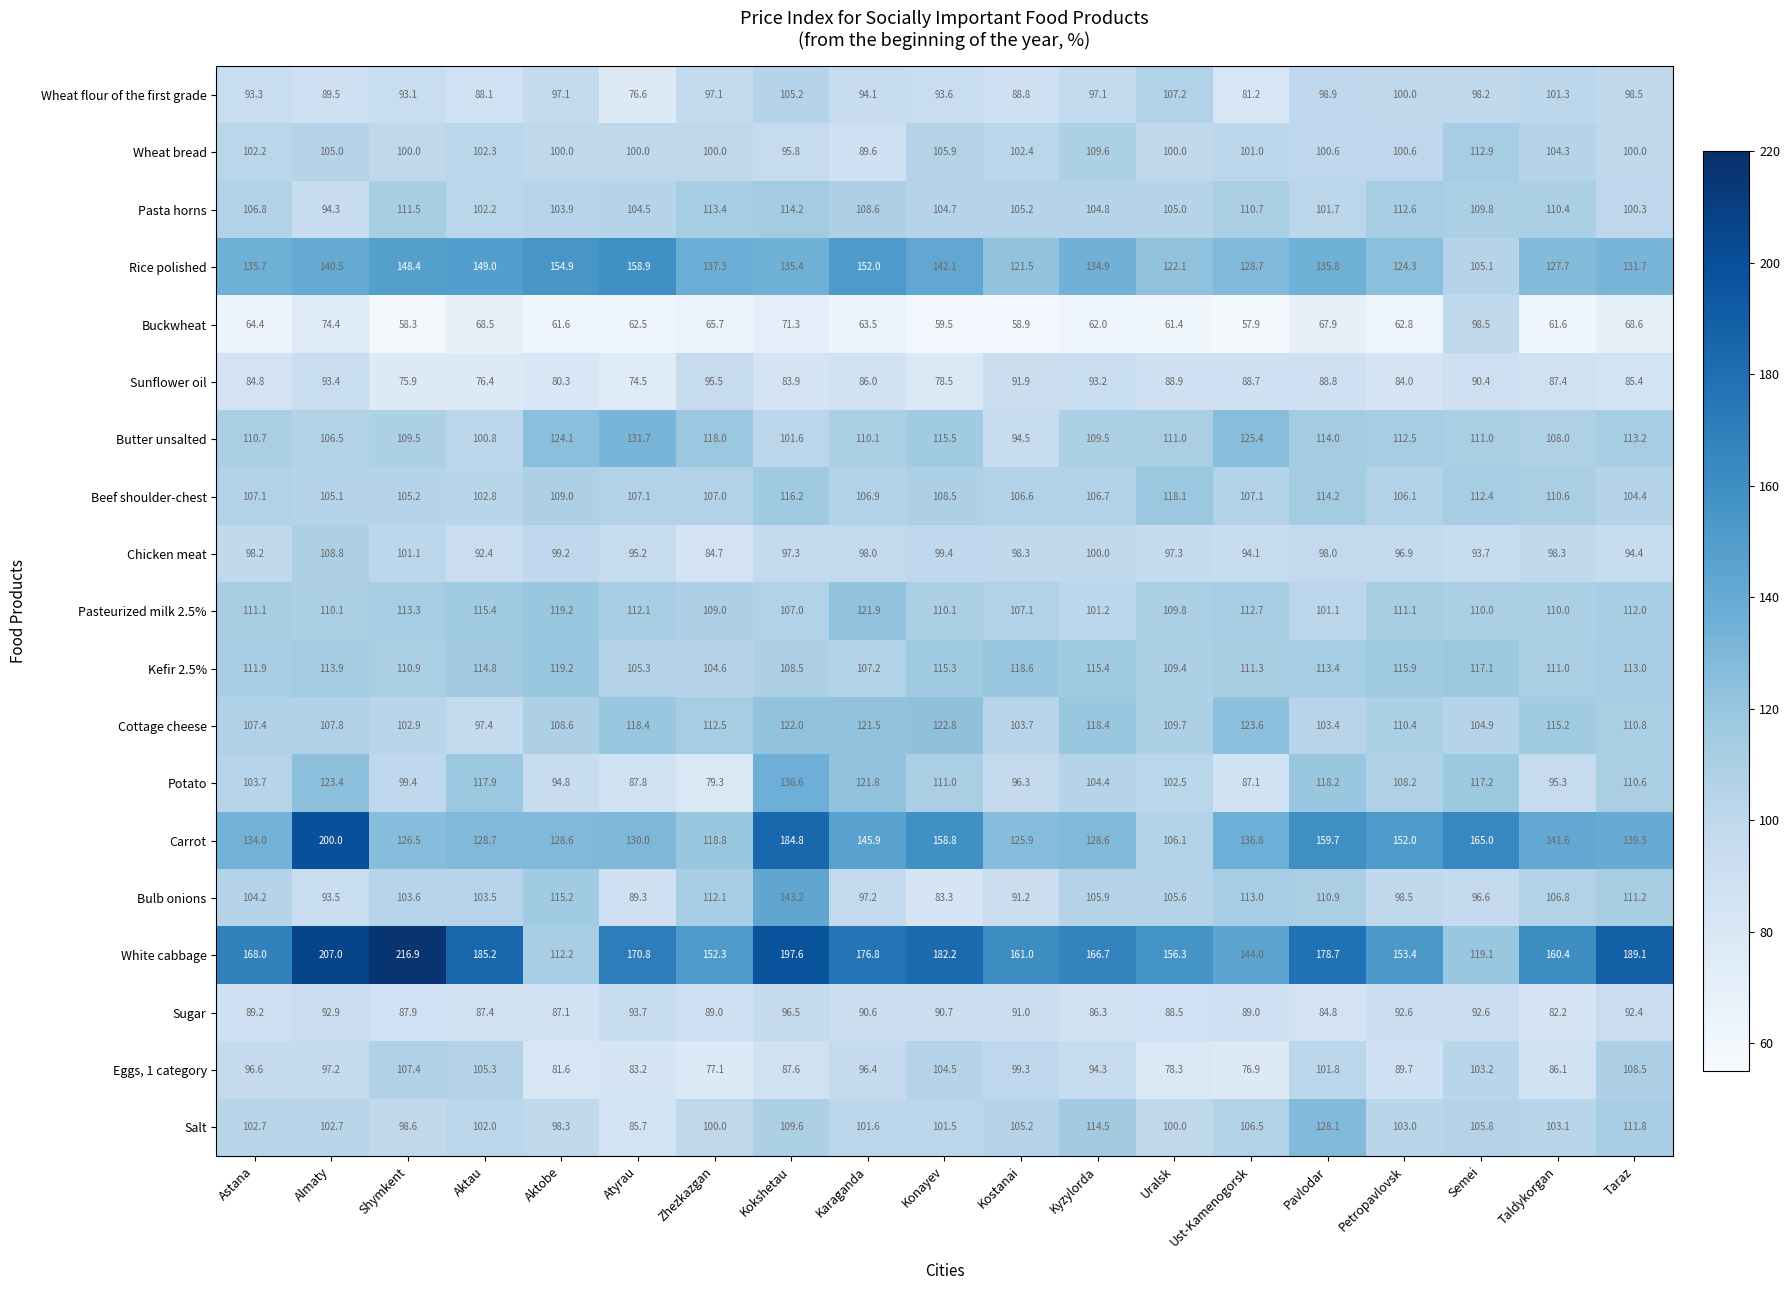

What is the difference between the highest and lowest values at Karaganda?

113.3